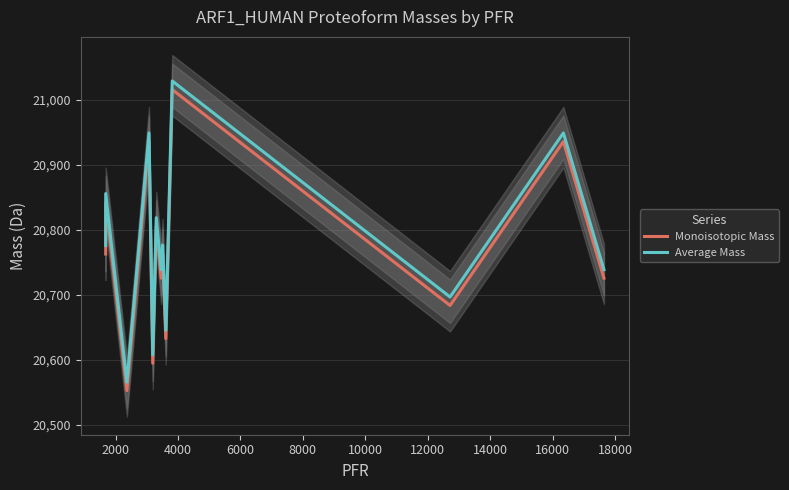

What is the highest value of the Average Mass series?

21029.1